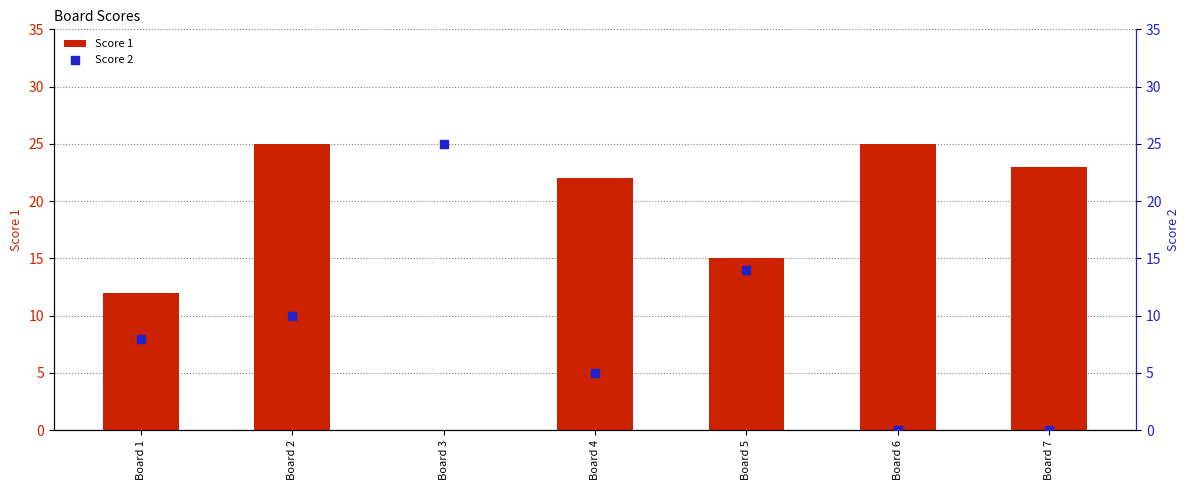

Which series contains the highest Y value?

Score 1